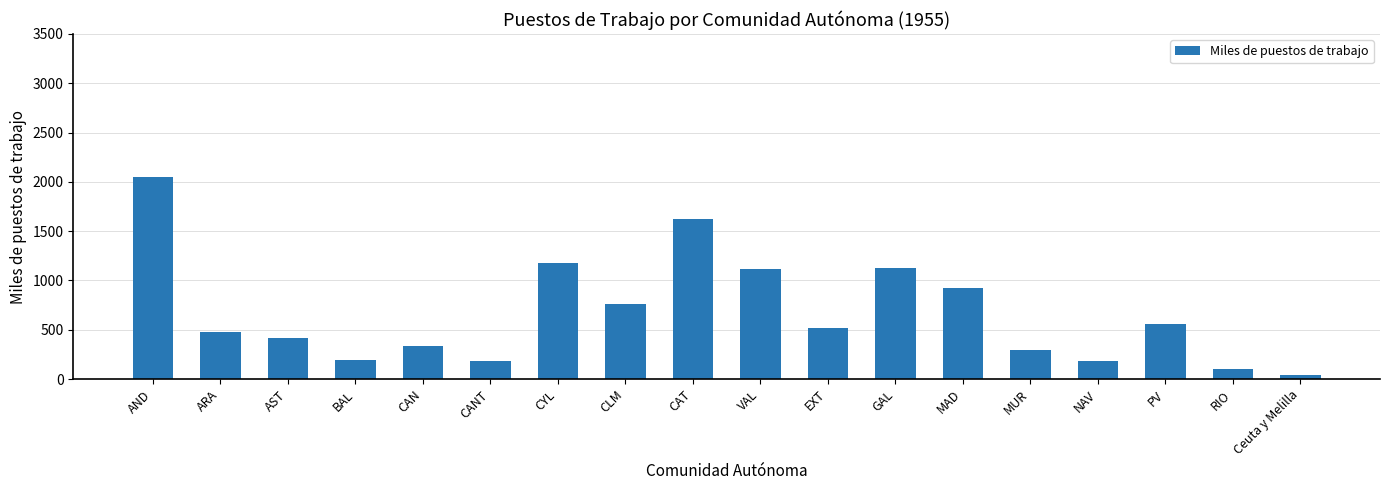

What is the sum of the values at MAD and CANT?

1106.5